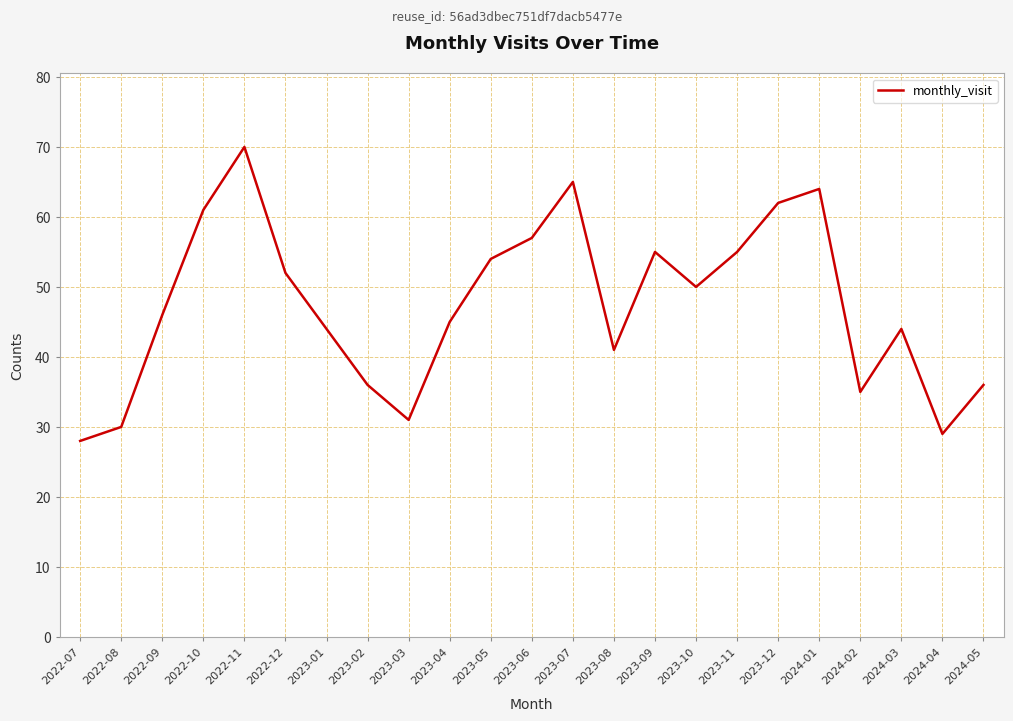

What value does the data have at 2023-11?

55